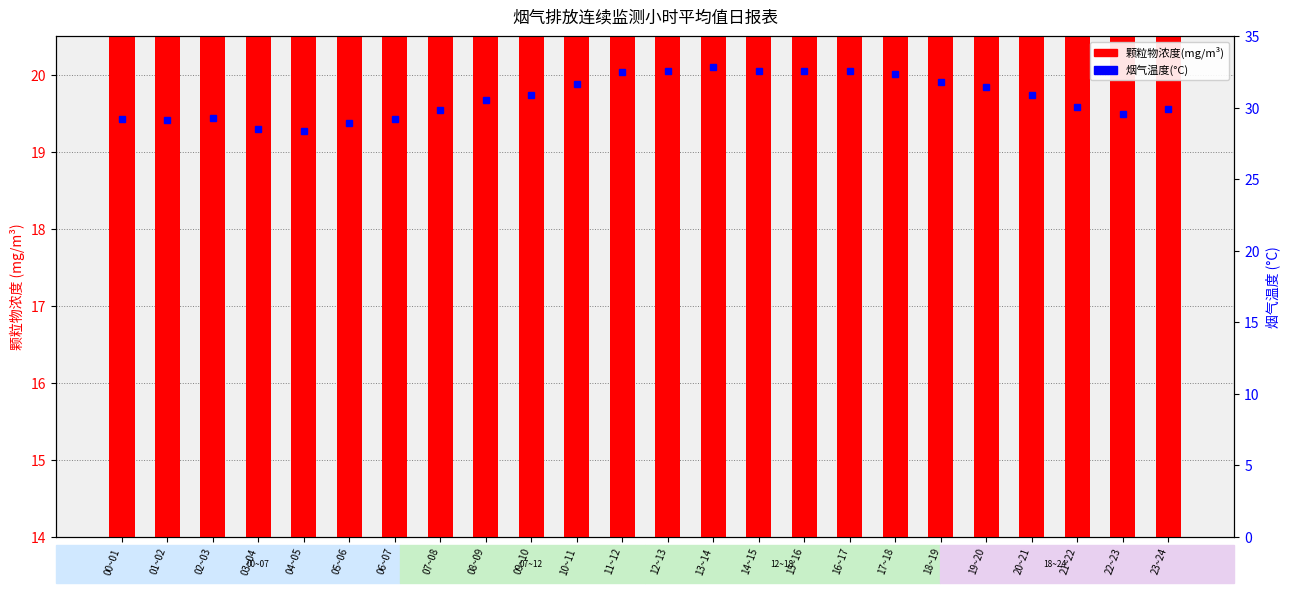

At how many categories does at least one series exceed 27?

24